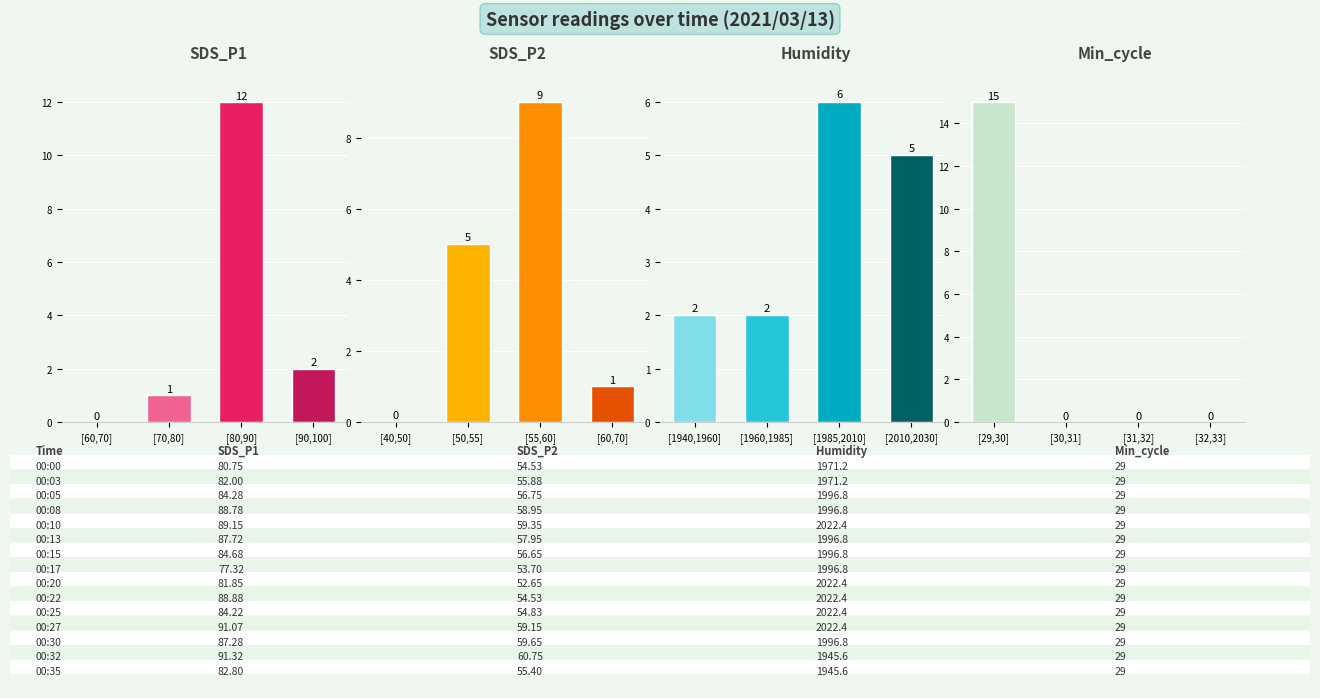

The value of Min_cycle at [32,33] is 8. True or false?

False